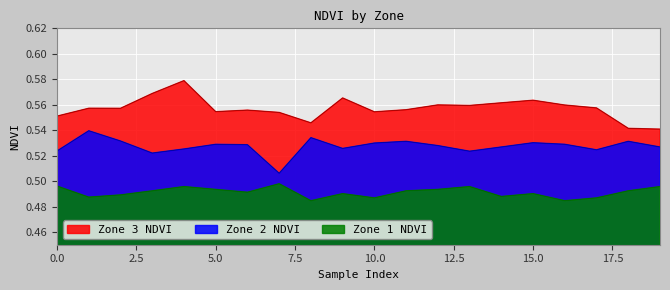

At which label does Zone 1 NDVI reach its minimum?

8